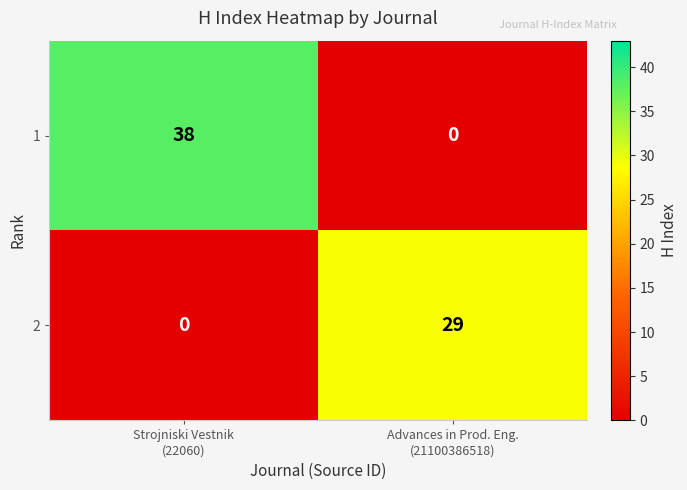

What is the sum of all 2 values?

29